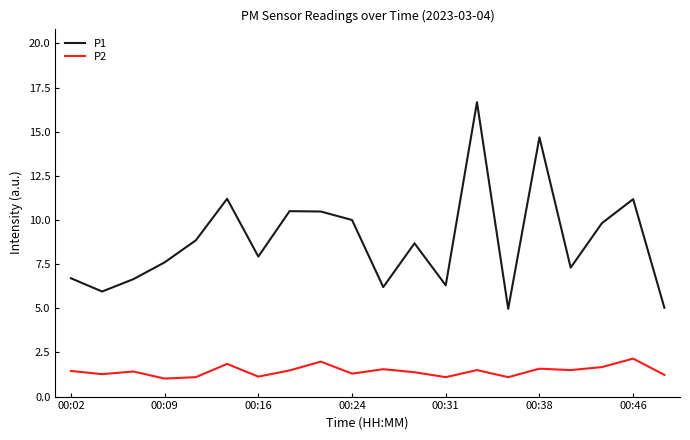

True or false: P1 and P2 intersect in this chart.

False